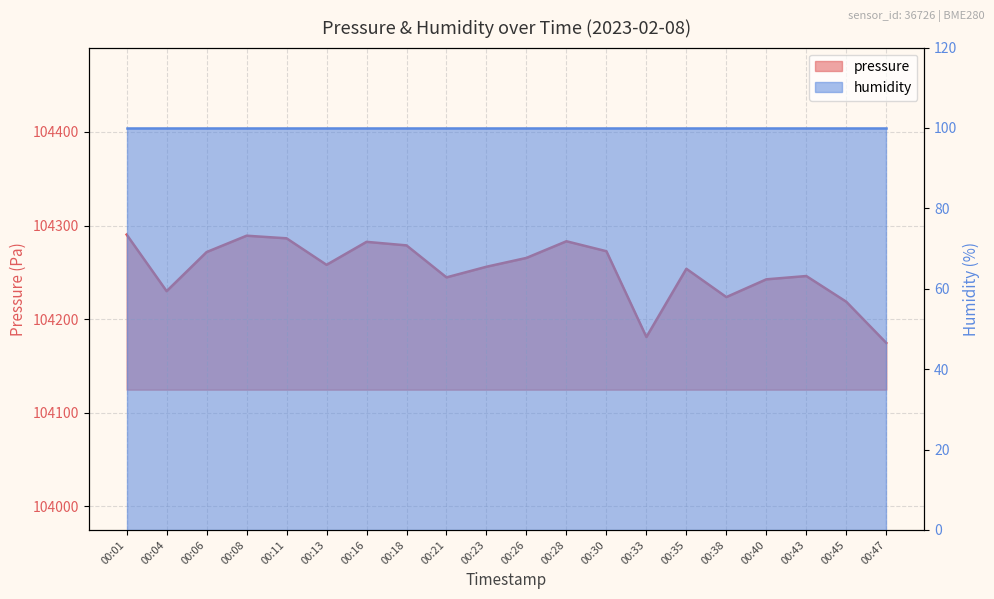

What is the value of the 3rd point from the left?

104271.6